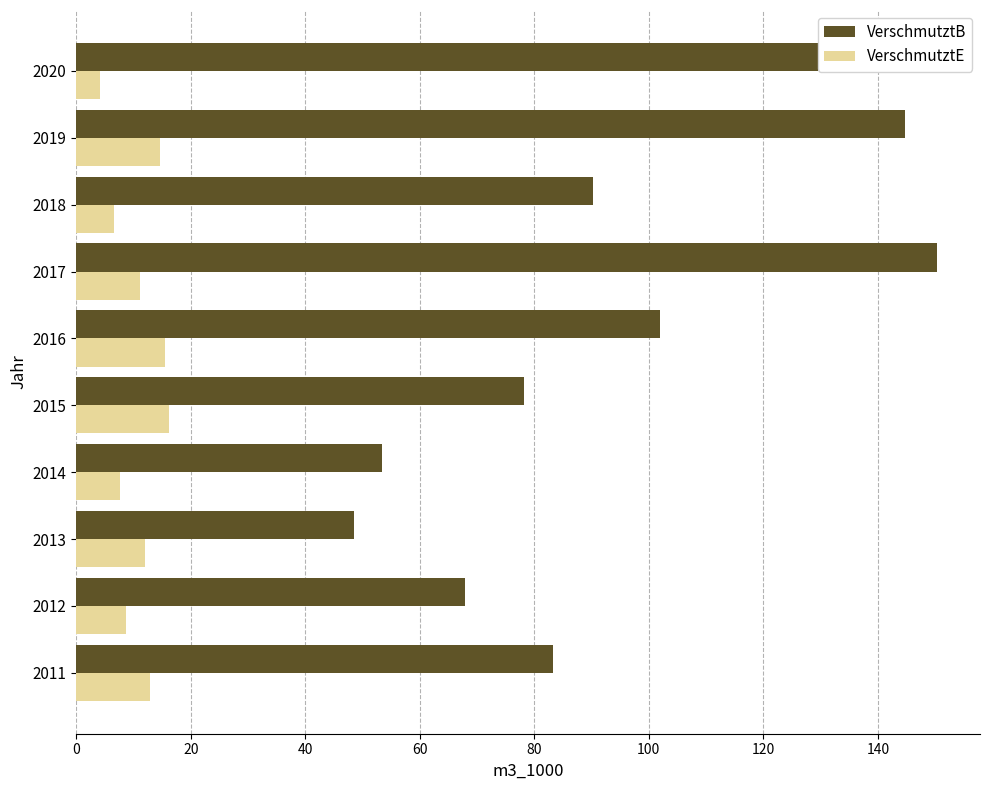

What value does the VerschmutztB series have at 2012?

67.8